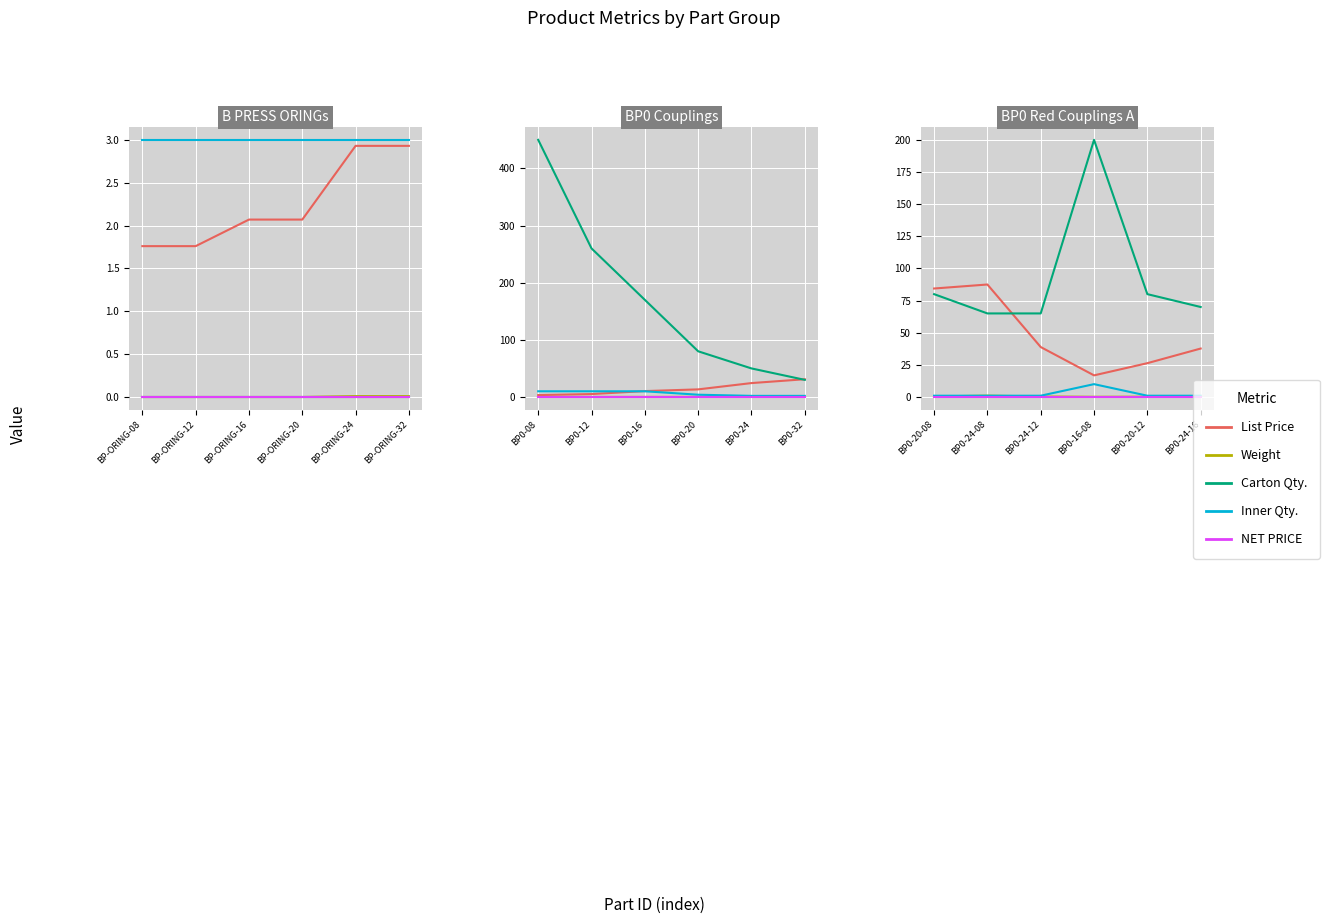

Which series has the largest range (max minus min)?

Carton Qty.